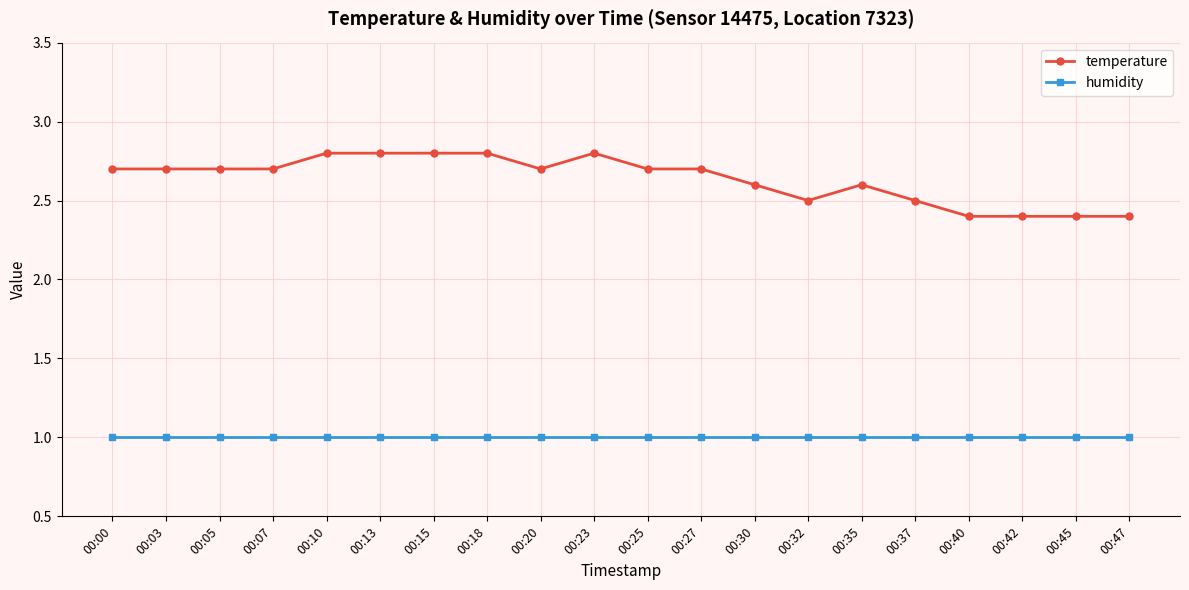

How many distinct data groups are displayed?

2